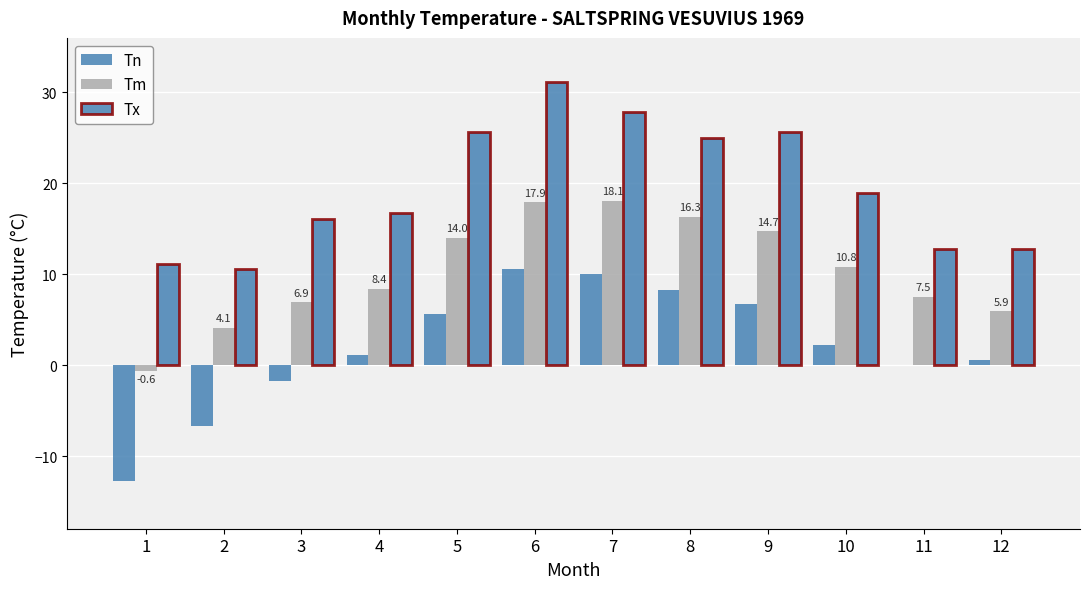

What is the value of the Tm bar at the 3rd from the left?

6.9